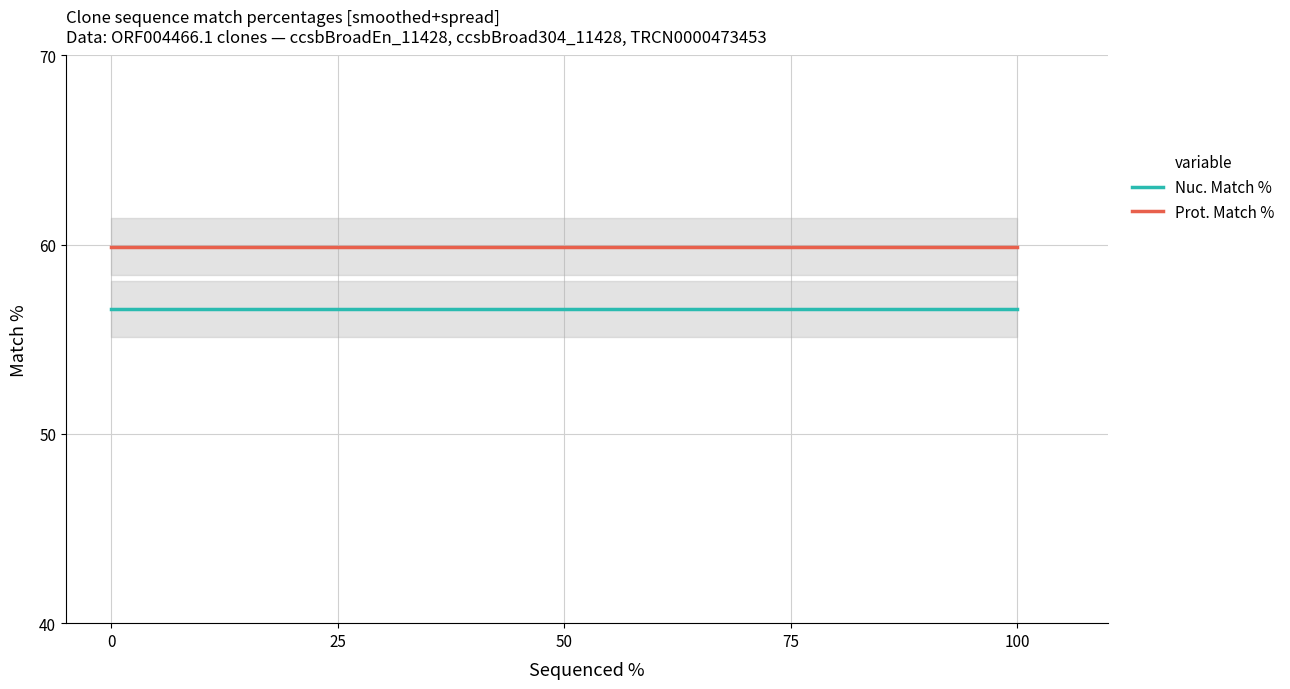

How many distinct data groups are displayed?

2